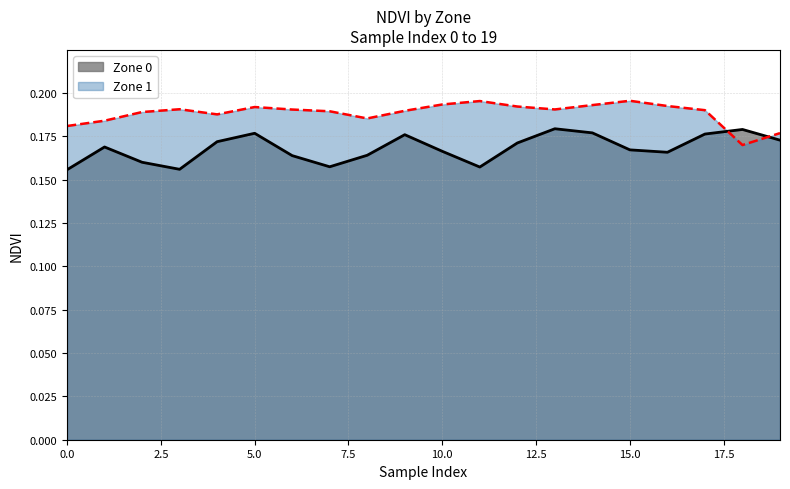

What is the sum of the Zone 0 values at 15 and 1?

0.3